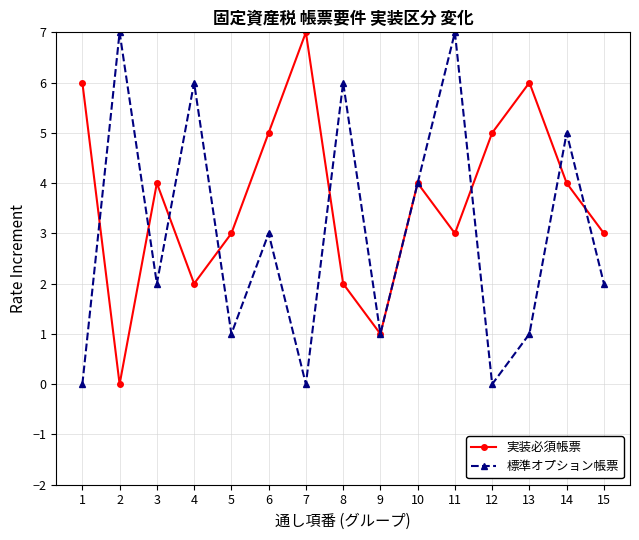

Reading right to left, list all the values displayed in this chart.

実装必須帳票: 15=3	14=4	13=6	12=5	11=3	10=4	9=1	8=2	7=7	6=5	5=3	4=2	3=4	2=0	1=6
標準オプション帳票: 15=2	14=5	13=1	12=0	11=7	10=4	9=1	8=6	7=0	6=3	5=1	4=6	3=2	2=7	1=0